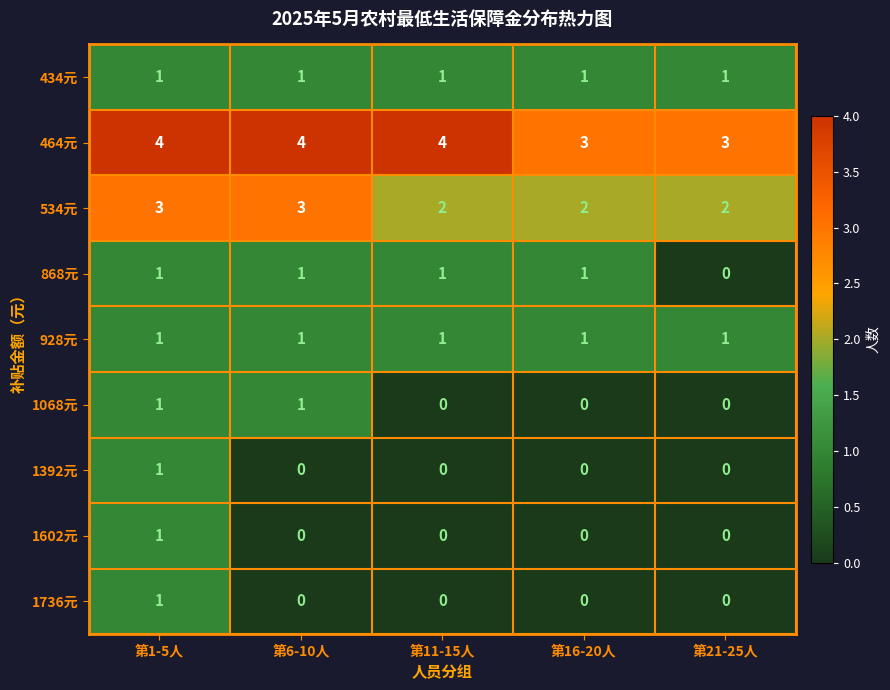

What is the greatest value displayed?

4